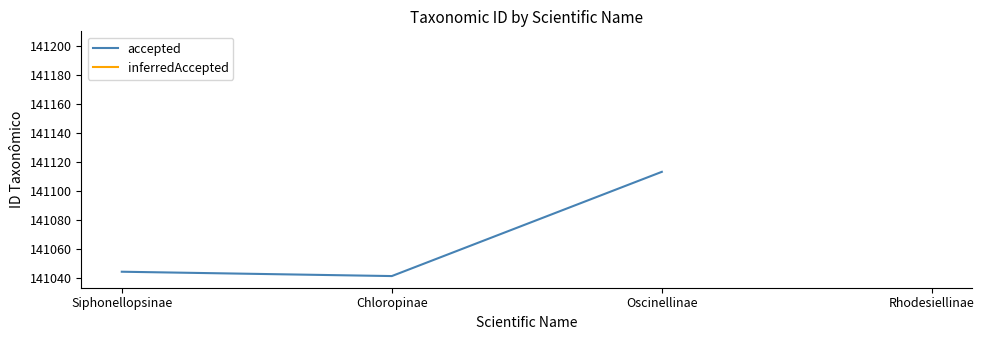

The value of accepted at Oscinellinae is 141113.0. True or false?

True